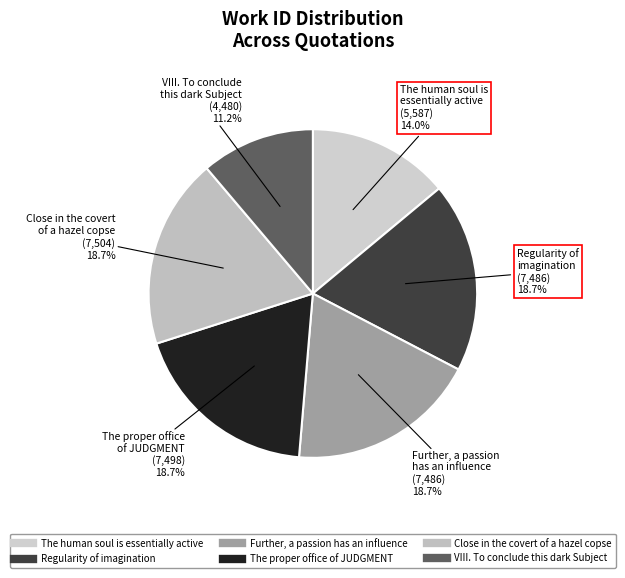

Approximately how many times larger is the value at Regularity of imagination compared to Further, a passion has an influence?

1.0